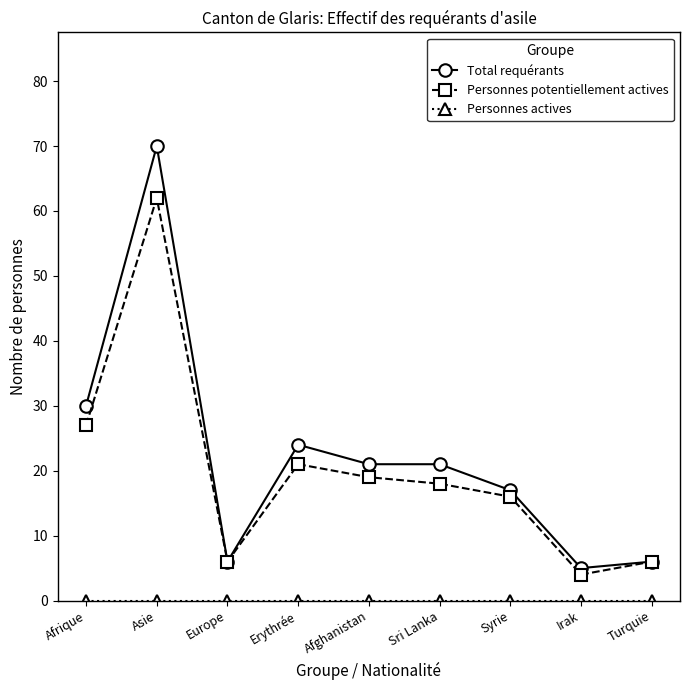

What is the highest value of the Total requérants series?

70